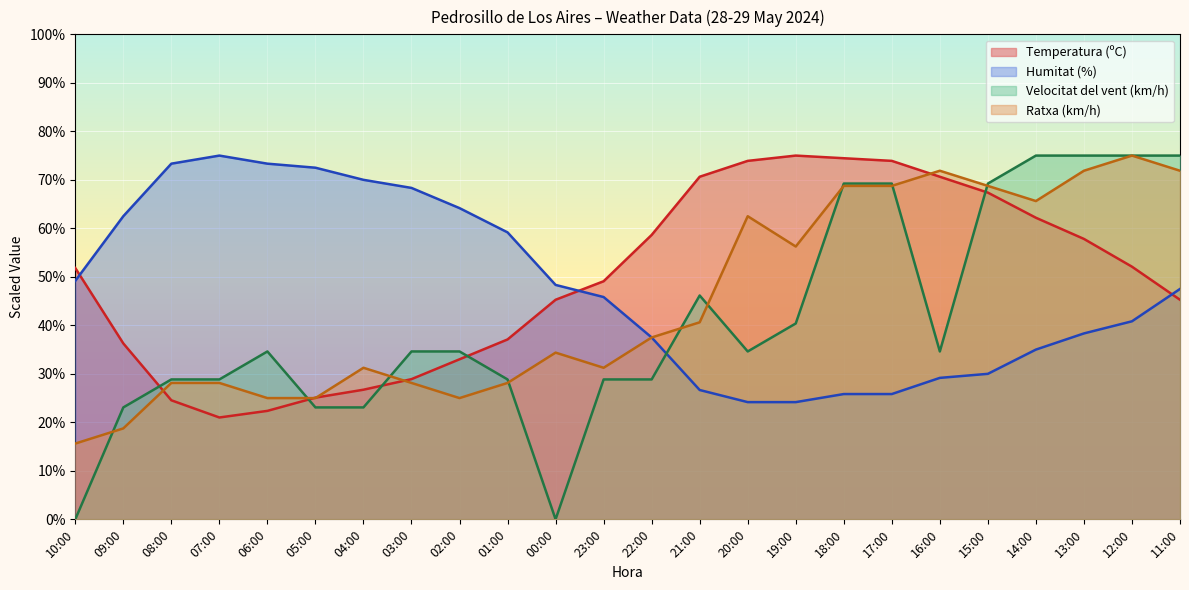

At which label does Velocitat del vent (km/h) first exceed 34?

06:00